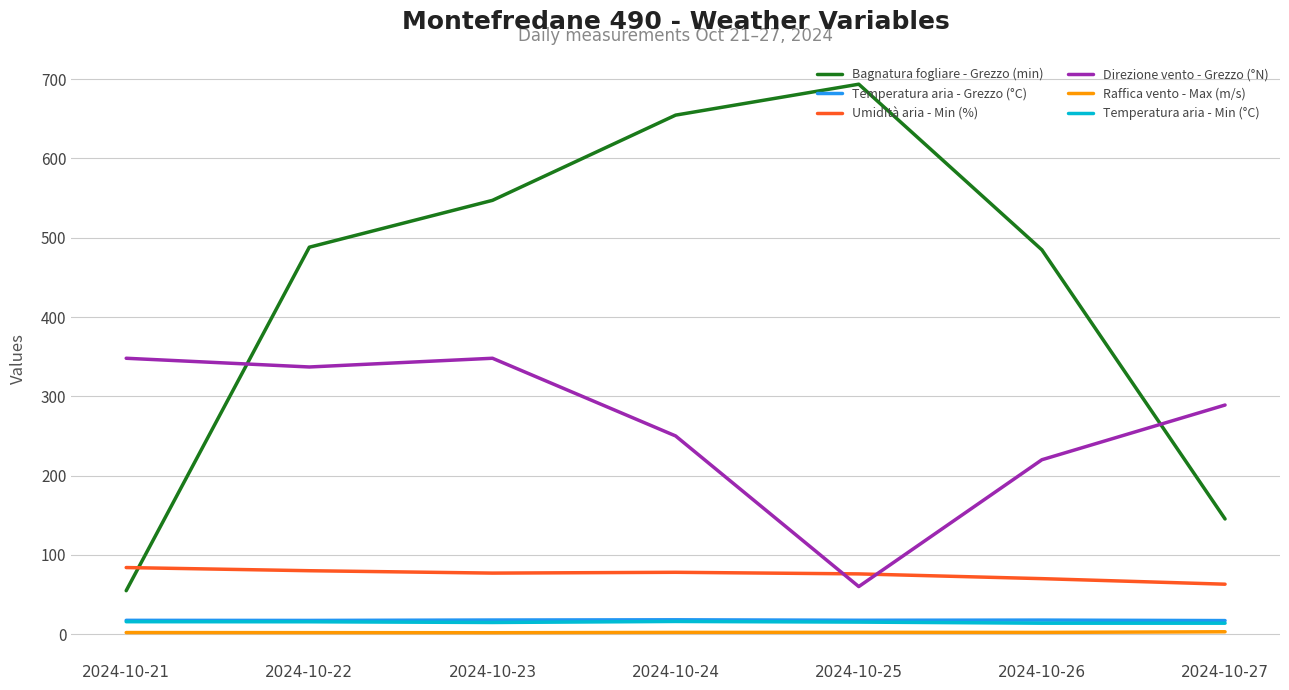

The Direzione vento - Grezzo (°N) series shows 220.0 at 2024-10-26. True or false?

True